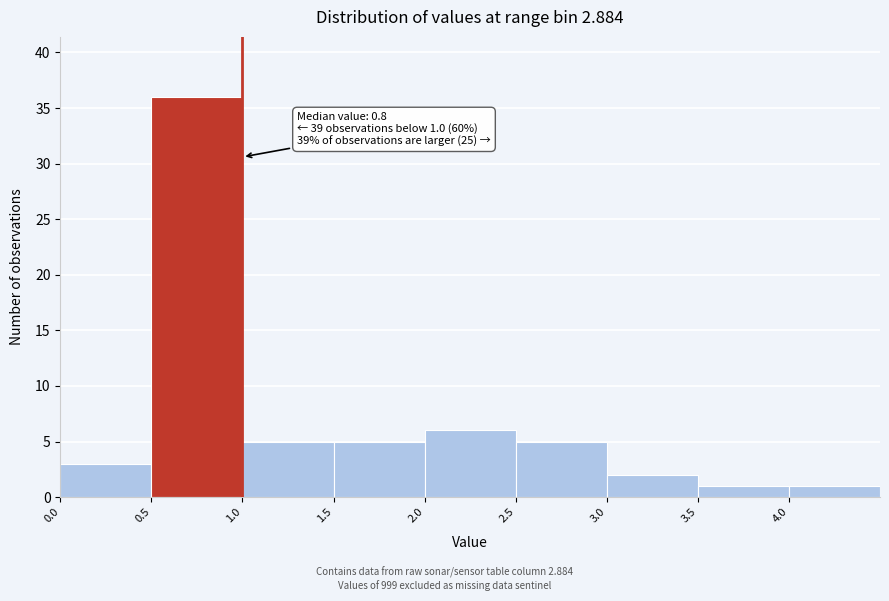

Which range on the x-axis has the tallest bar?

0.5 to 1.0